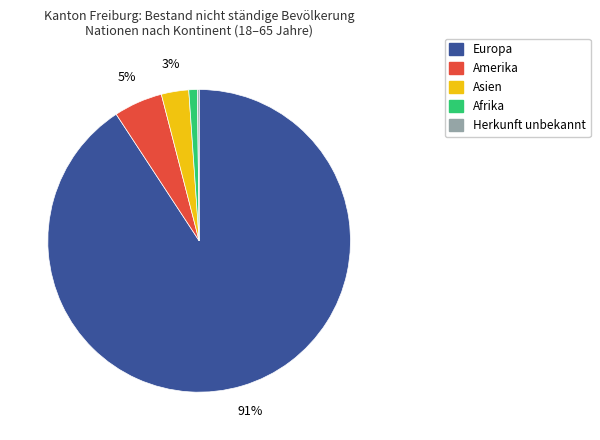

To the nearest percent, what is the difference between the largest and smallest slice percentages?

91%